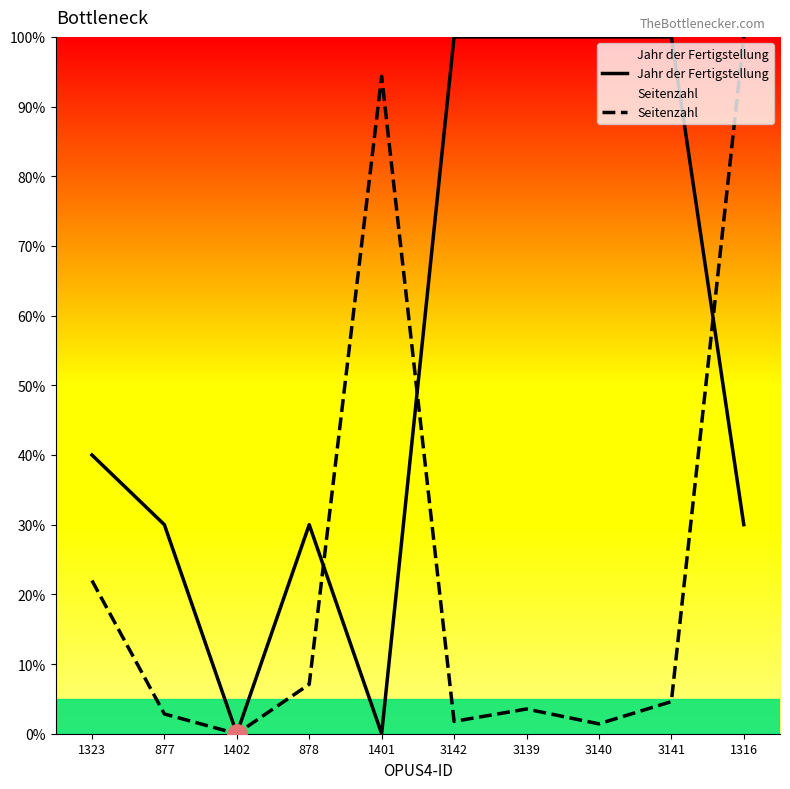

What is the maximum value for Seitenzahl?

100.0